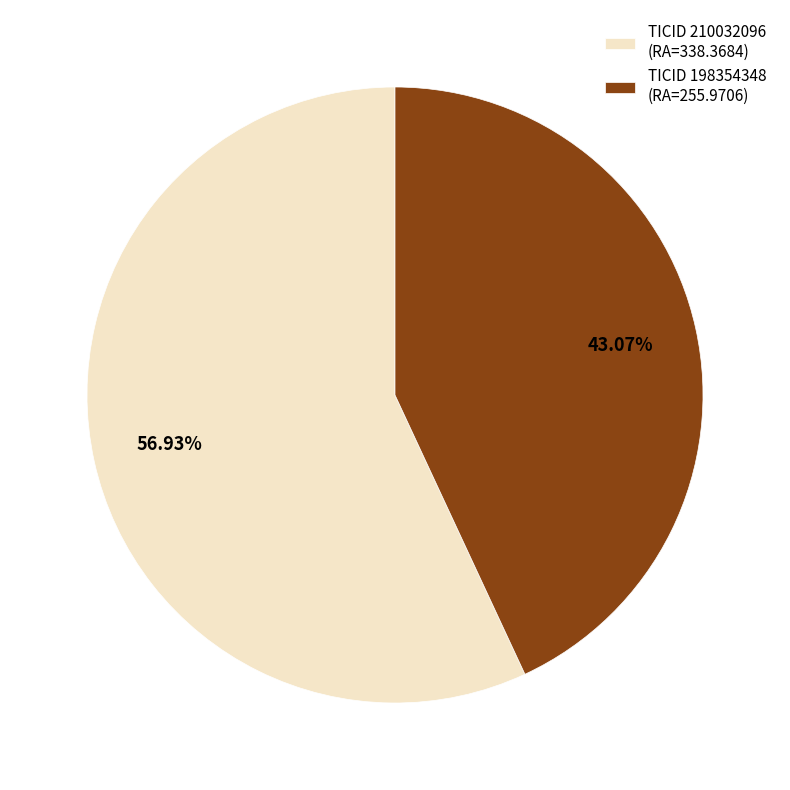

Rank the categories by value from highest to lowest.

TICID 210032096 (RA=338.3684), TICID 198354348 (RA=255.9706)